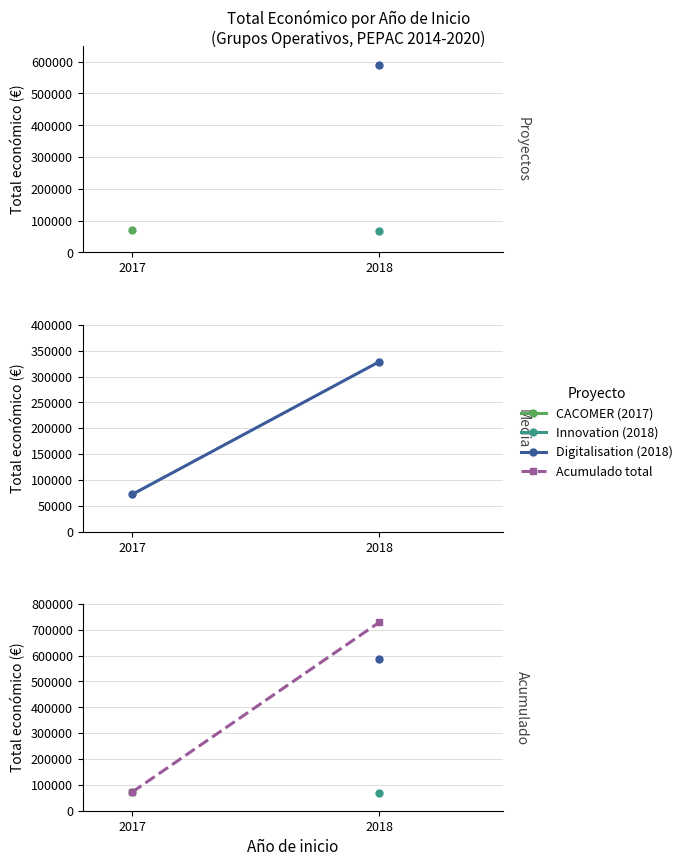

What is the sum of the Acumulado total values at 2018 and 2017?

800549.0